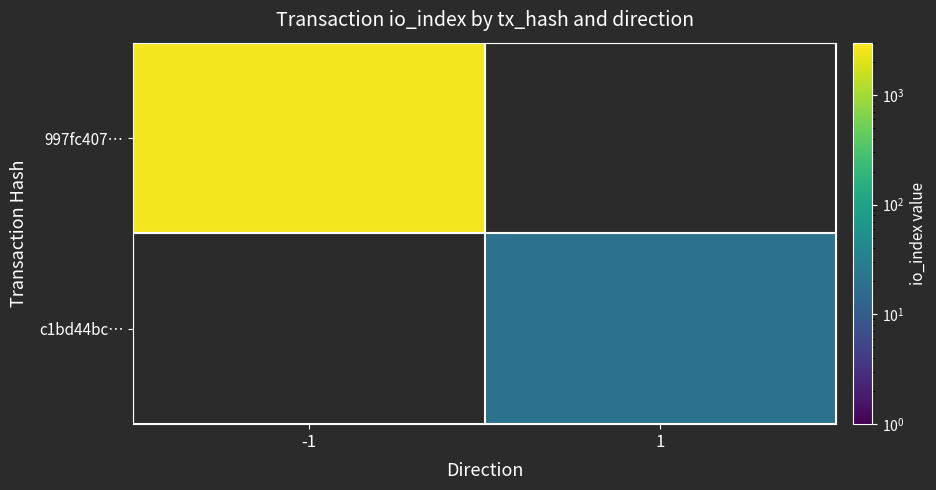

How many distinct data groups are displayed?

2